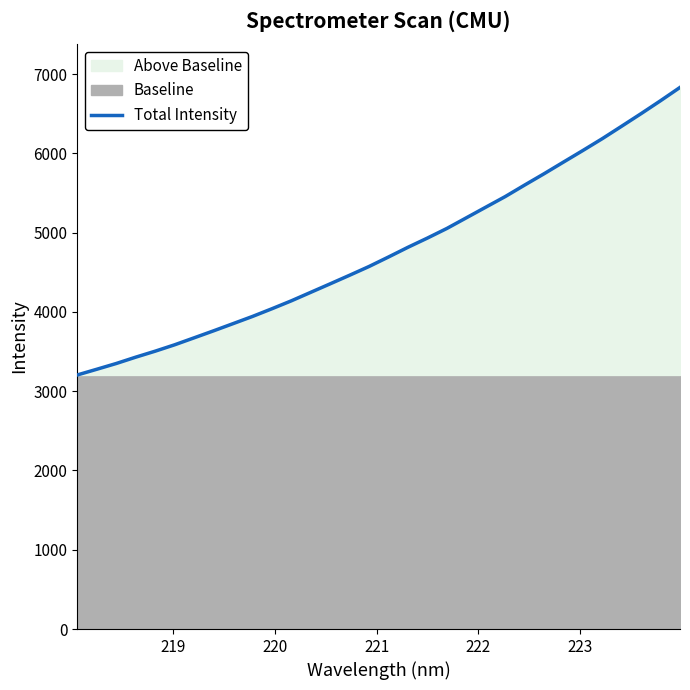

How many data points are less than 4692?

16